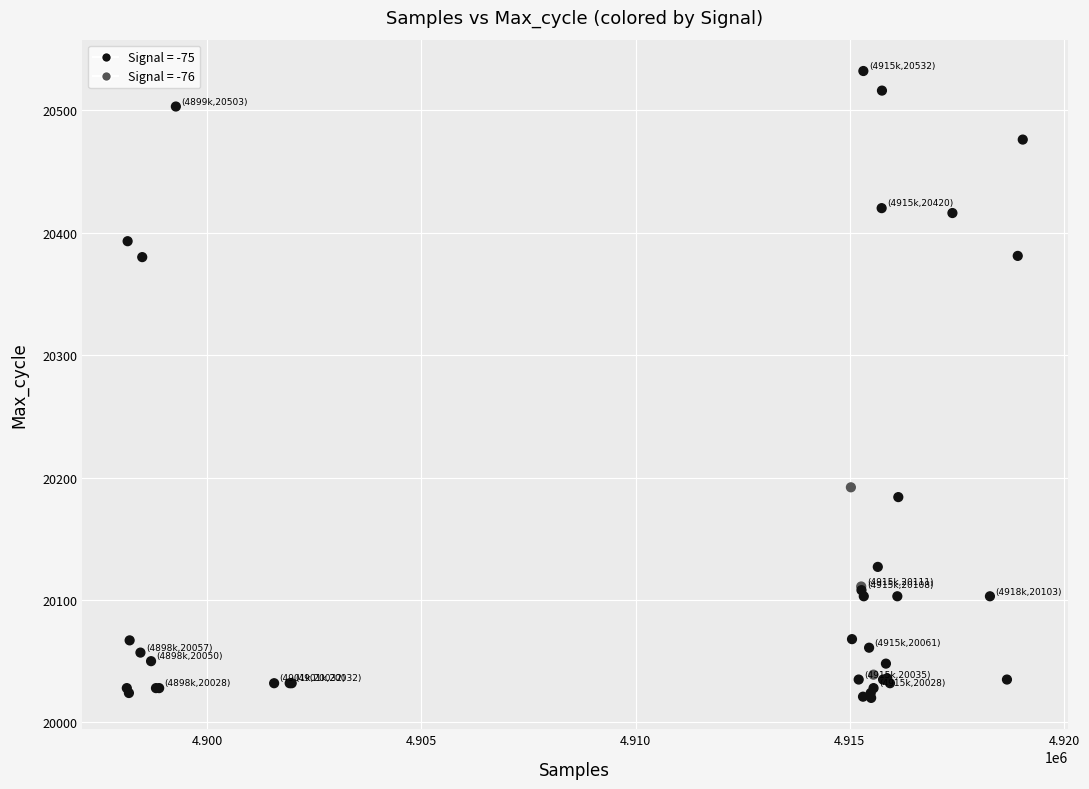

What Y value in the scatter plot is closest to 20276?

20192